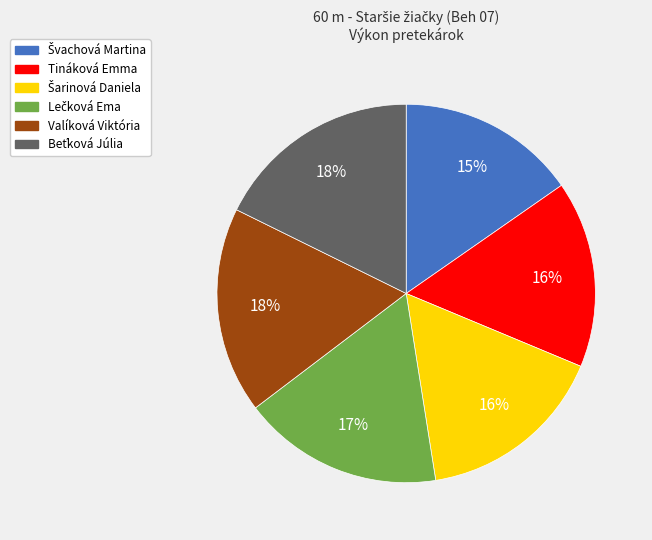

What is the ratio of the value at Tináková Emma to the value at Valíková Viktória?

0.9